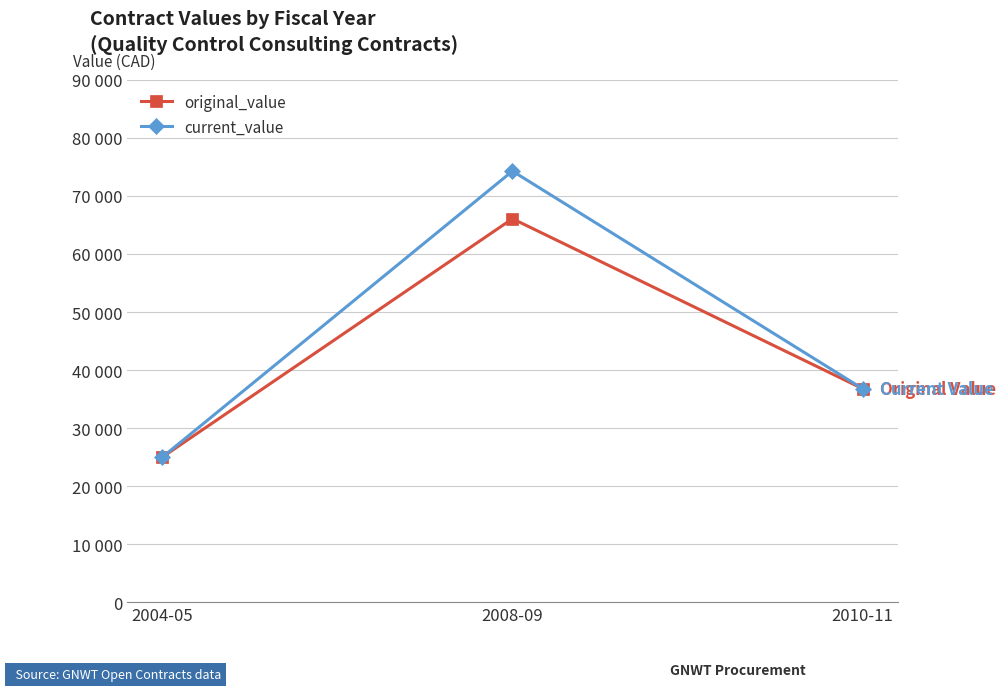

What are all the series names shown in the legend?

original_value, current_value